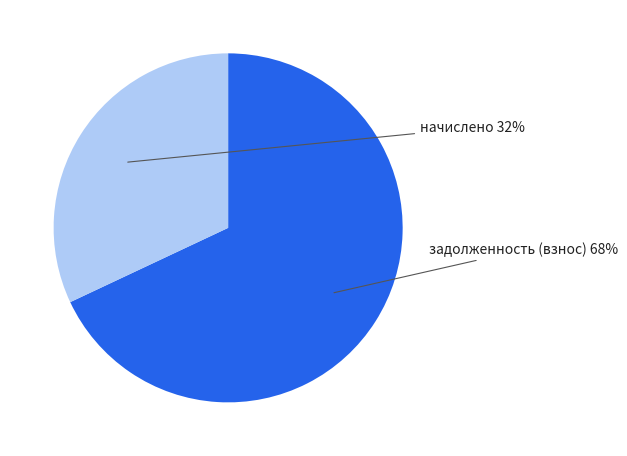

How many segments does this pie chart have?

2